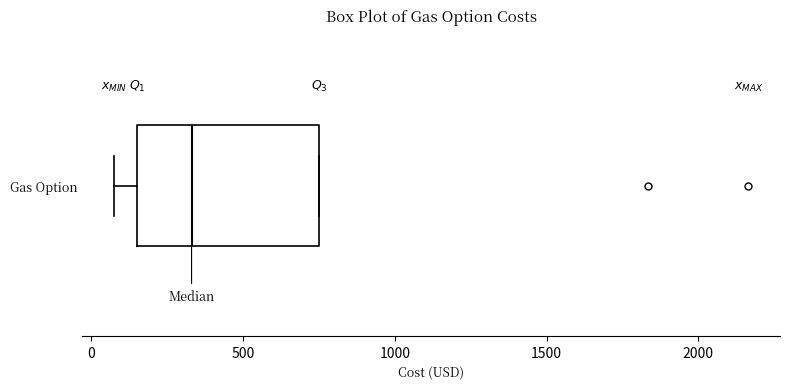

Transcribe this box plot: give where the median line is, the range the box spans, and where the two whiskers end, as read against the x-axis. The values are not printed on the chart, so give them approximately, as read against the axis.

median 350, box 150 to 750, whiskers 100 to 750